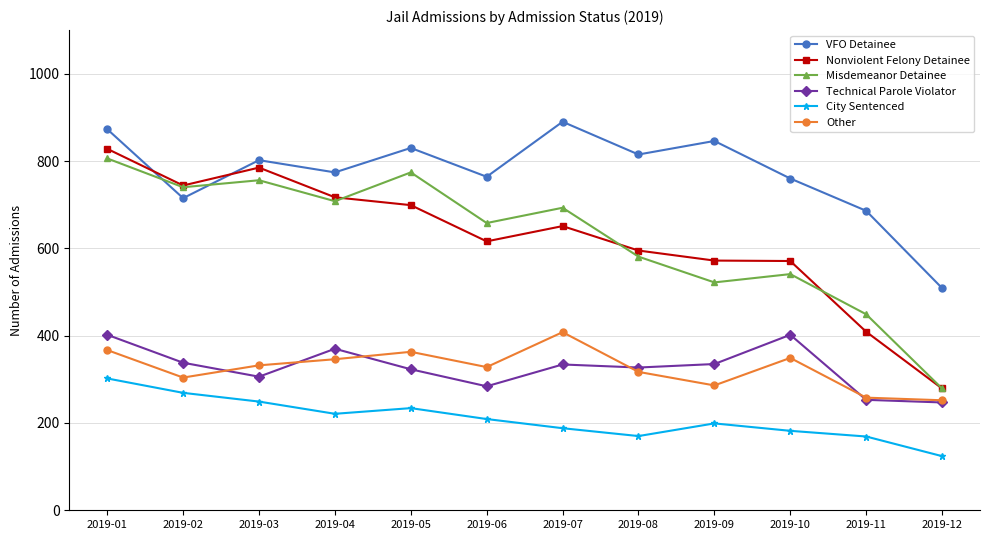

Does the chart have visible grid lines?

Yes